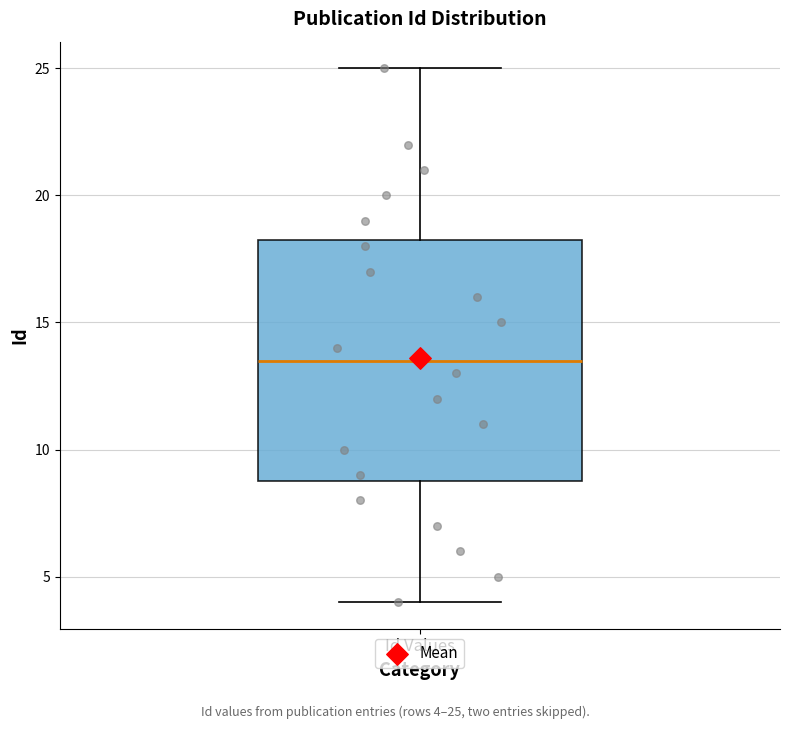

Read this box plot against the y-axis: the position of the median line, the range covered by the box, and the ends of both whiskers. The values are not printed on the chart, so give them approximately, as read against the axis.

median 13.5, box 9.0 to 18.5, whiskers 4.0 to 25.0